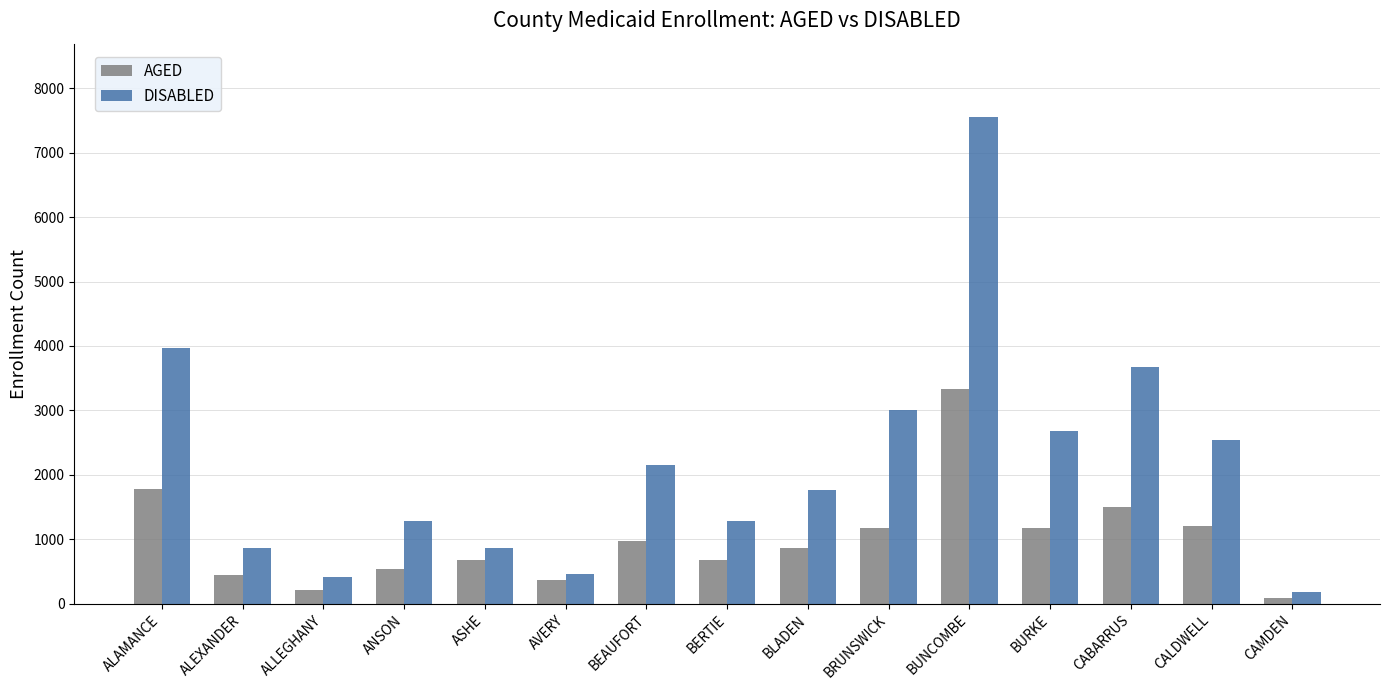

True or false: DISABLED has a value of 7558 at BUNCOMBE.

True